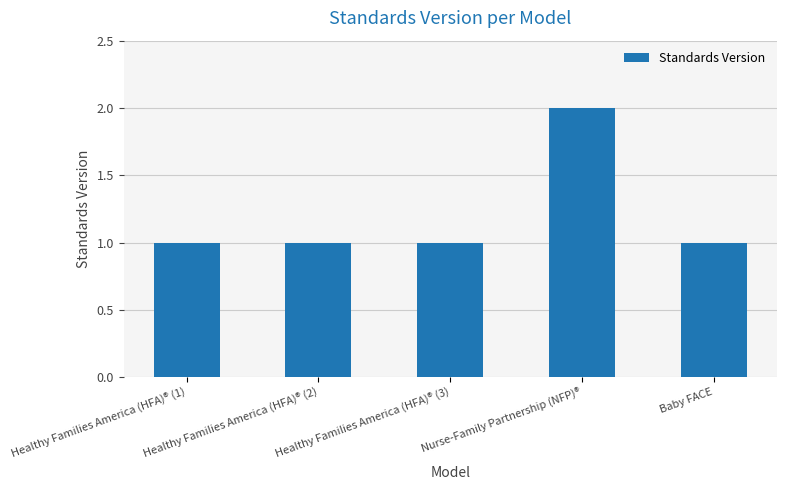

What is the label of the 3rd bar from the left?

Healthy Families America (HFA)® (3)